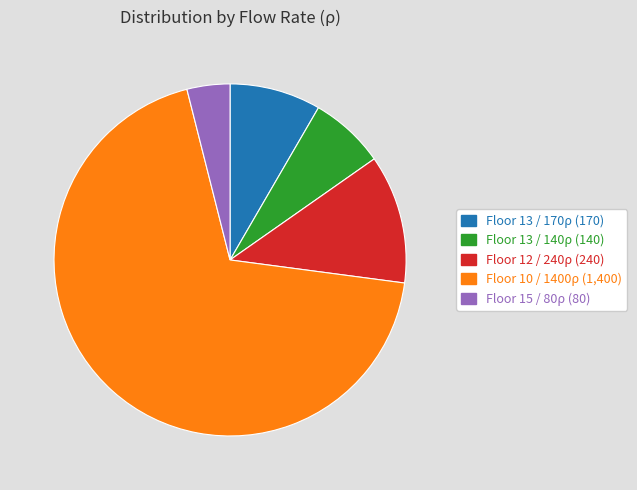

Does any single category account for the majority?

Yes